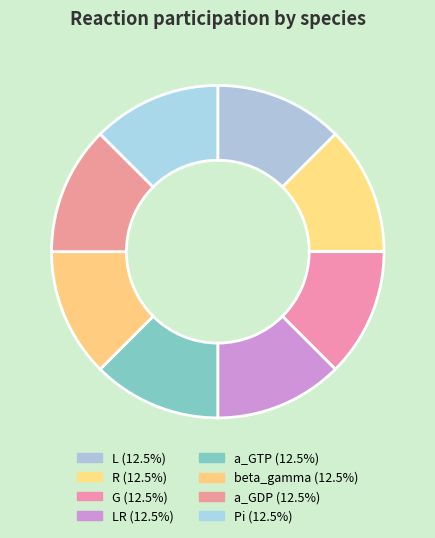

How many segments does this pie chart have?

8